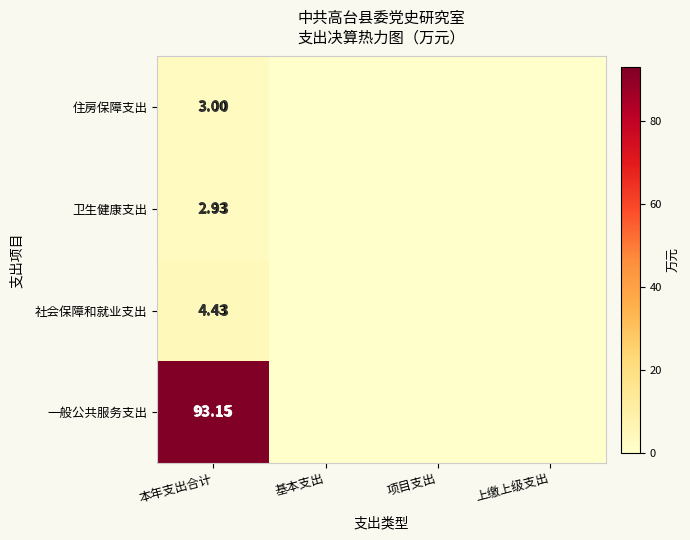

At which category does the chart reach its peak across all series?

本年支出合计